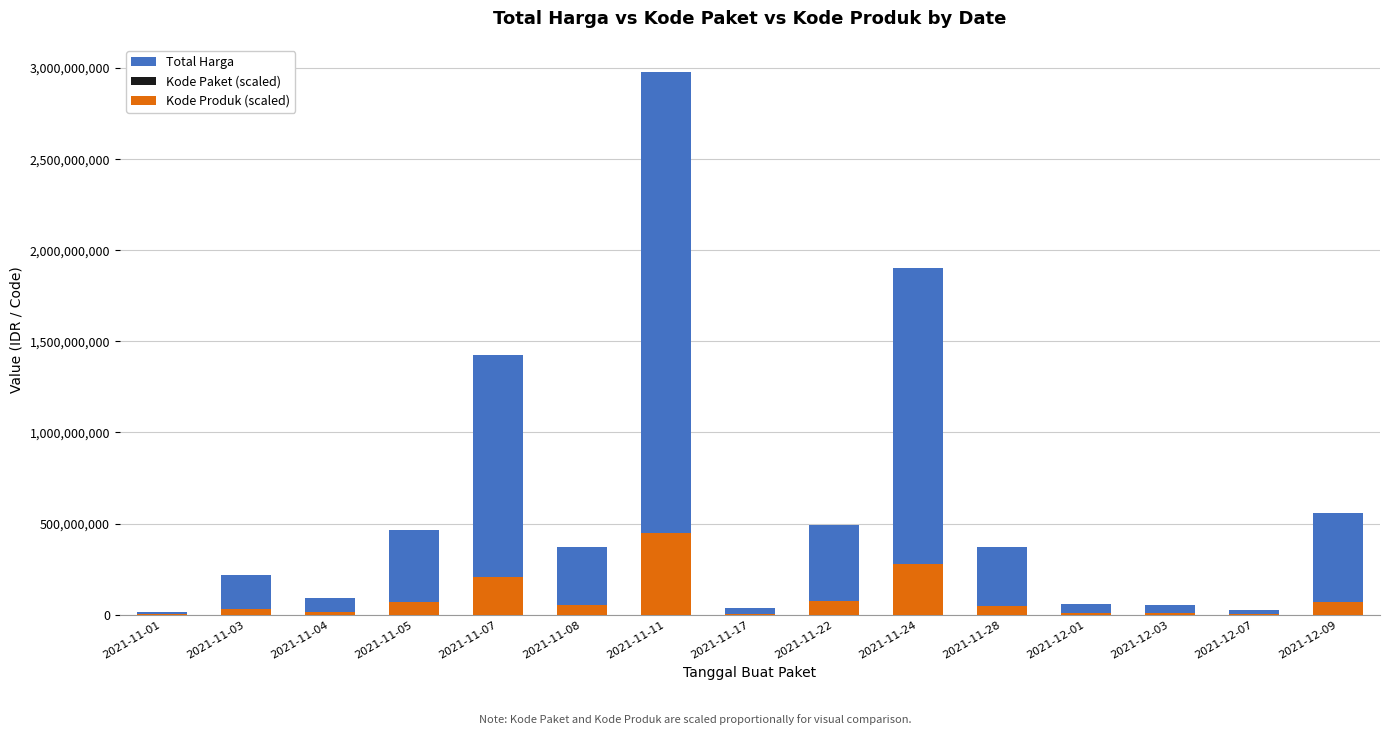

What is the sum of the Total Harga values at 2021-12-01 and 2021-11-24?

1959620700.0